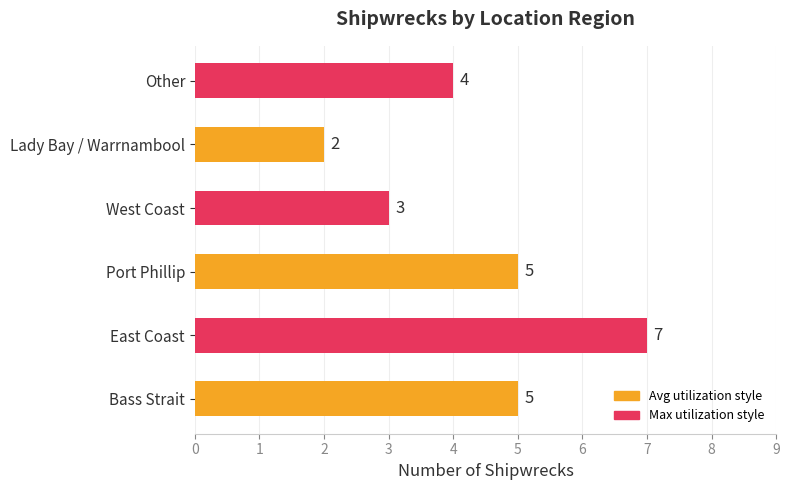

What is the ratio of the value at Other to the value at Bass Strait?

0.8